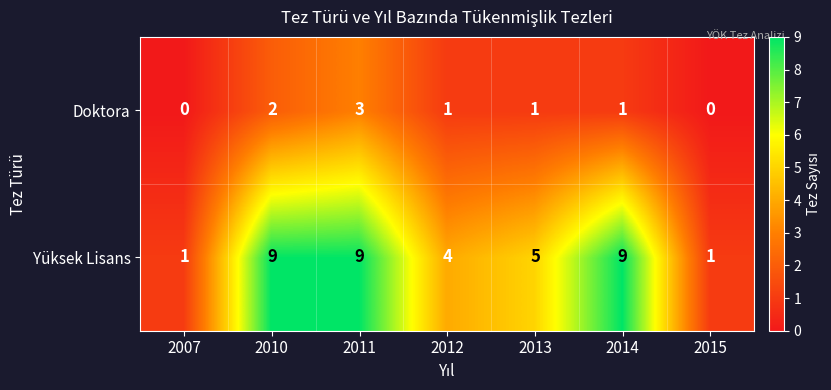

How many categories are shown in the chart?

7